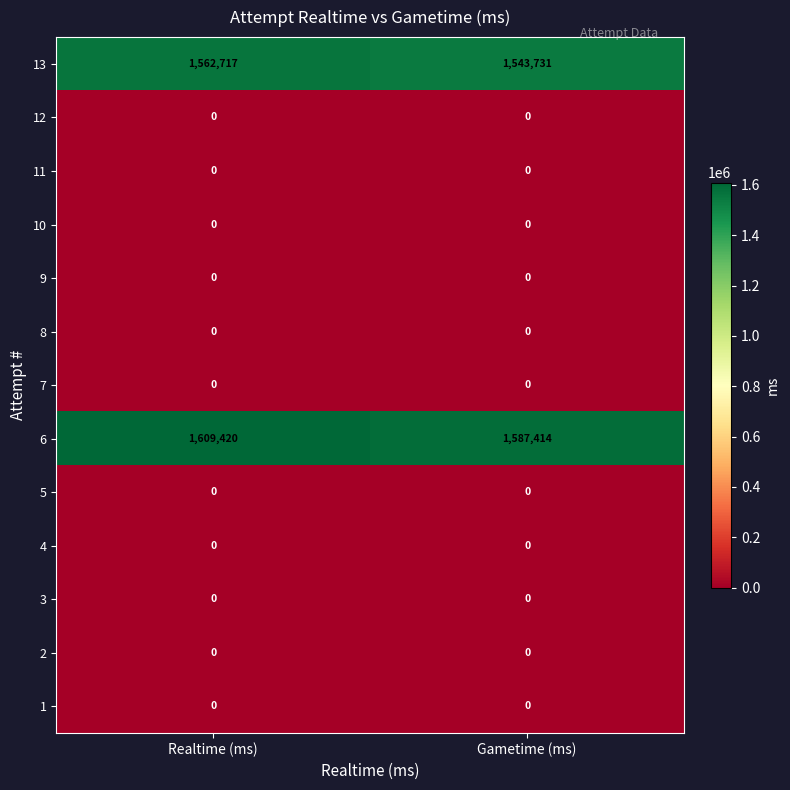

Reading left to right, extract all data points from this chart.

13: Realtime (ms)=1562717	Gametime (ms)=1543731
12: Realtime (ms)=0	Gametime (ms)=0
11: Realtime (ms)=0	Gametime (ms)=0
10: Realtime (ms)=0	Gametime (ms)=0
9: Realtime (ms)=0	Gametime (ms)=0
8: Realtime (ms)=0	Gametime (ms)=0
7: Realtime (ms)=0	Gametime (ms)=0
6: Realtime (ms)=1609420	Gametime (ms)=1587414
5: Realtime (ms)=0	Gametime (ms)=0
4: Realtime (ms)=0	Gametime (ms)=0
3: Realtime (ms)=0	Gametime (ms)=0
2: Realtime (ms)=0	Gametime (ms)=0
1: Realtime (ms)=0	Gametime (ms)=0